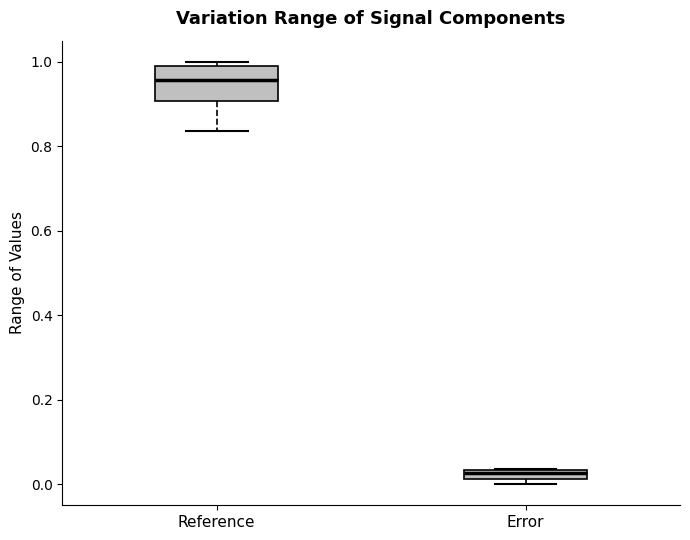

Comparing the boxes themselves (not the whiskers), which one is the tallest?

Reference